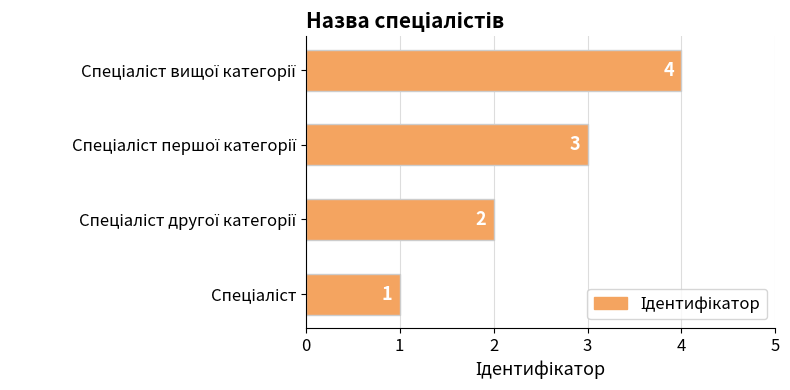

How many values are between 2 and 4?

3